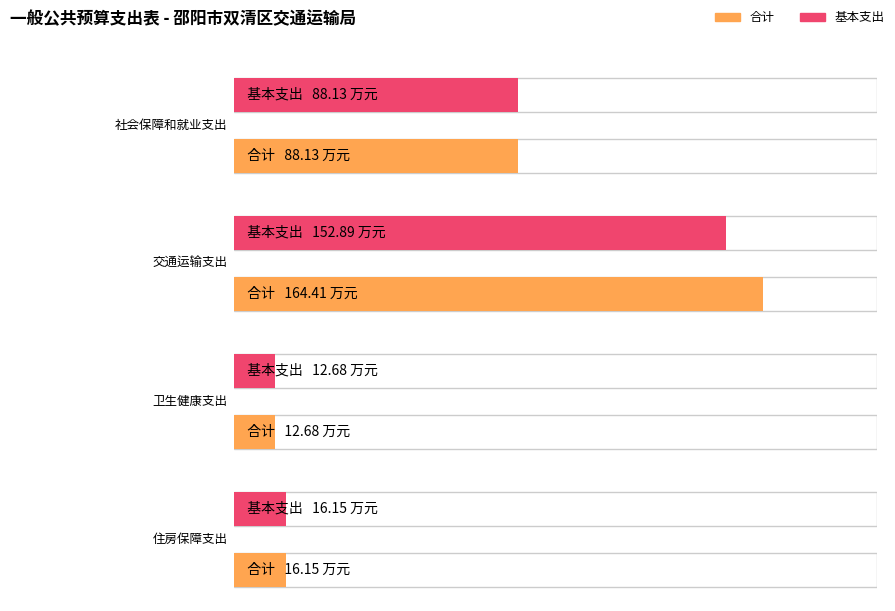

Read the 合计 value at 社会保障和就业支出.

88.1